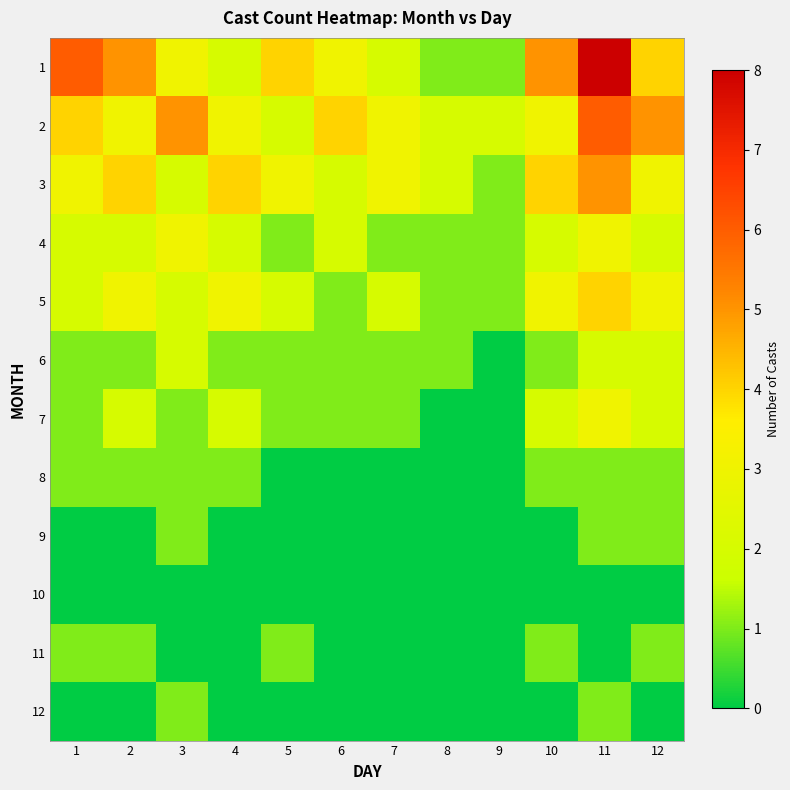

Rank the series by their maximum value, from lowest to highest.

10, 8, 9, 11, 12, 6, 4, 7, 5, 3, 2, 1